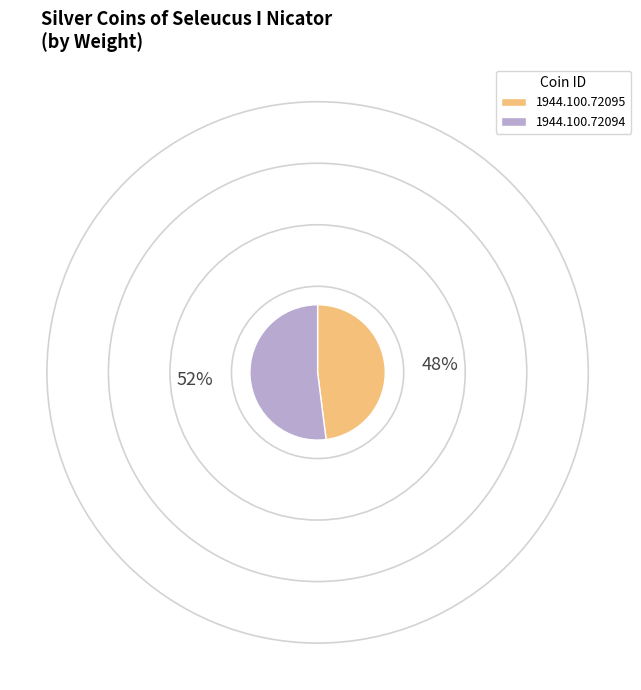

Rank the categories by value from highest to lowest.

1944.100.72094, 1944.100.72095